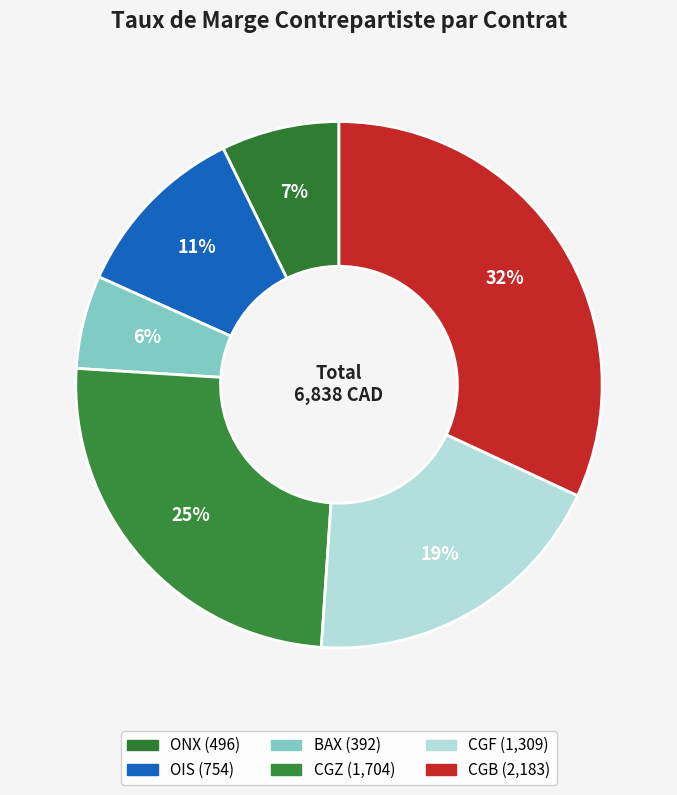

What percentage do CGF and OIS together represent?

30.2%